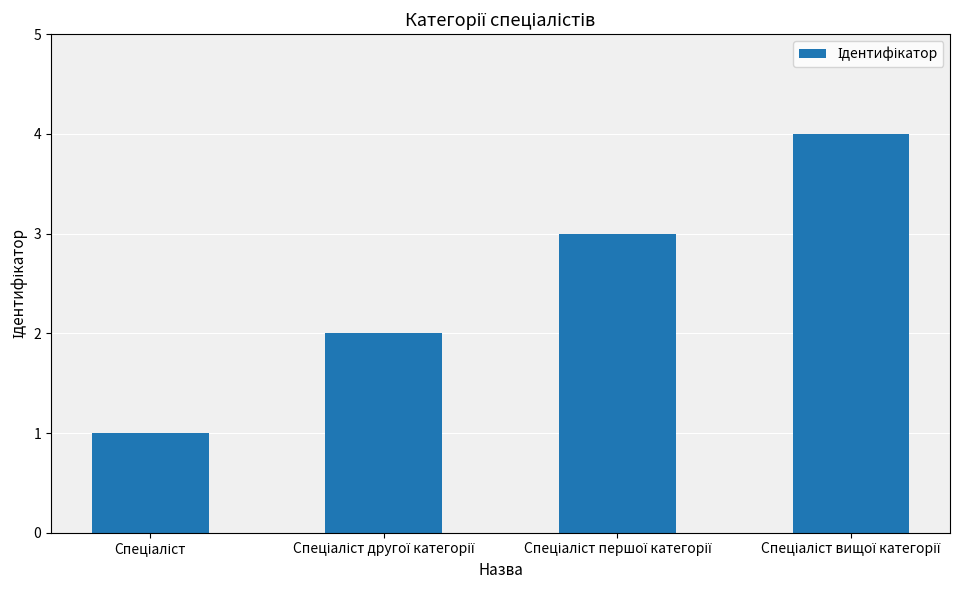

What is the value of the 1st bar from the left?

1